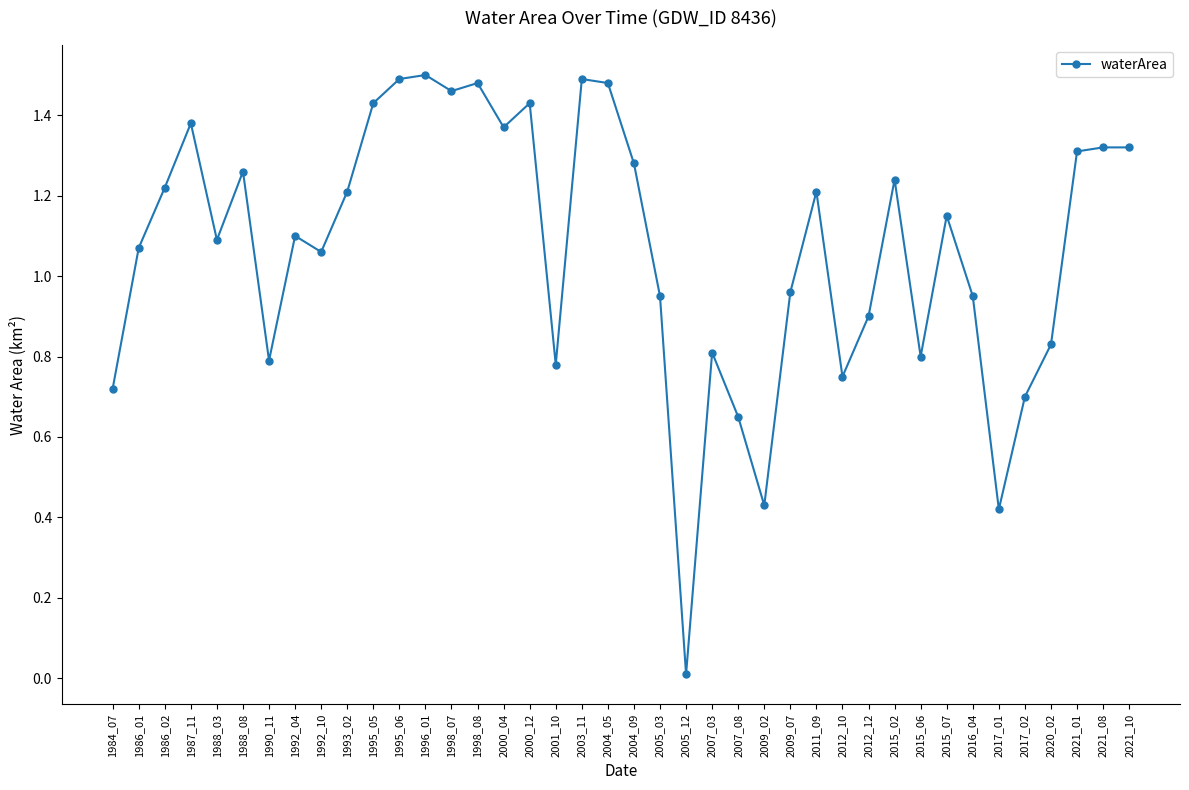

The value at 1996_01 is 1.5. True or false?

True